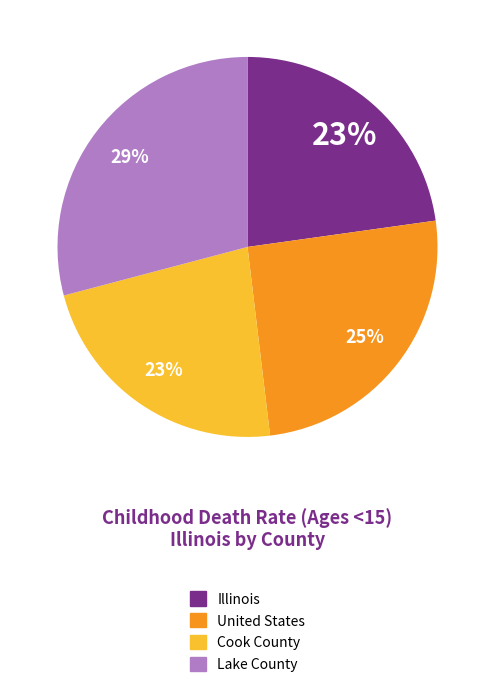

Does any single category account for the majority?

No